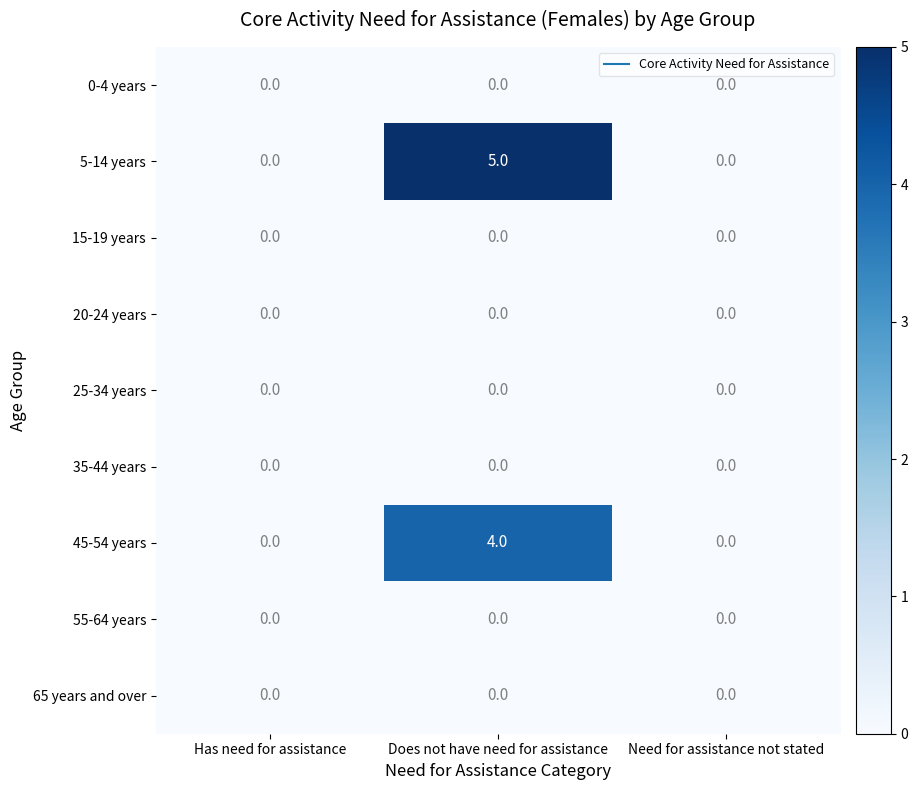

Which category has the highest value across all series?

Does not have need for assistance